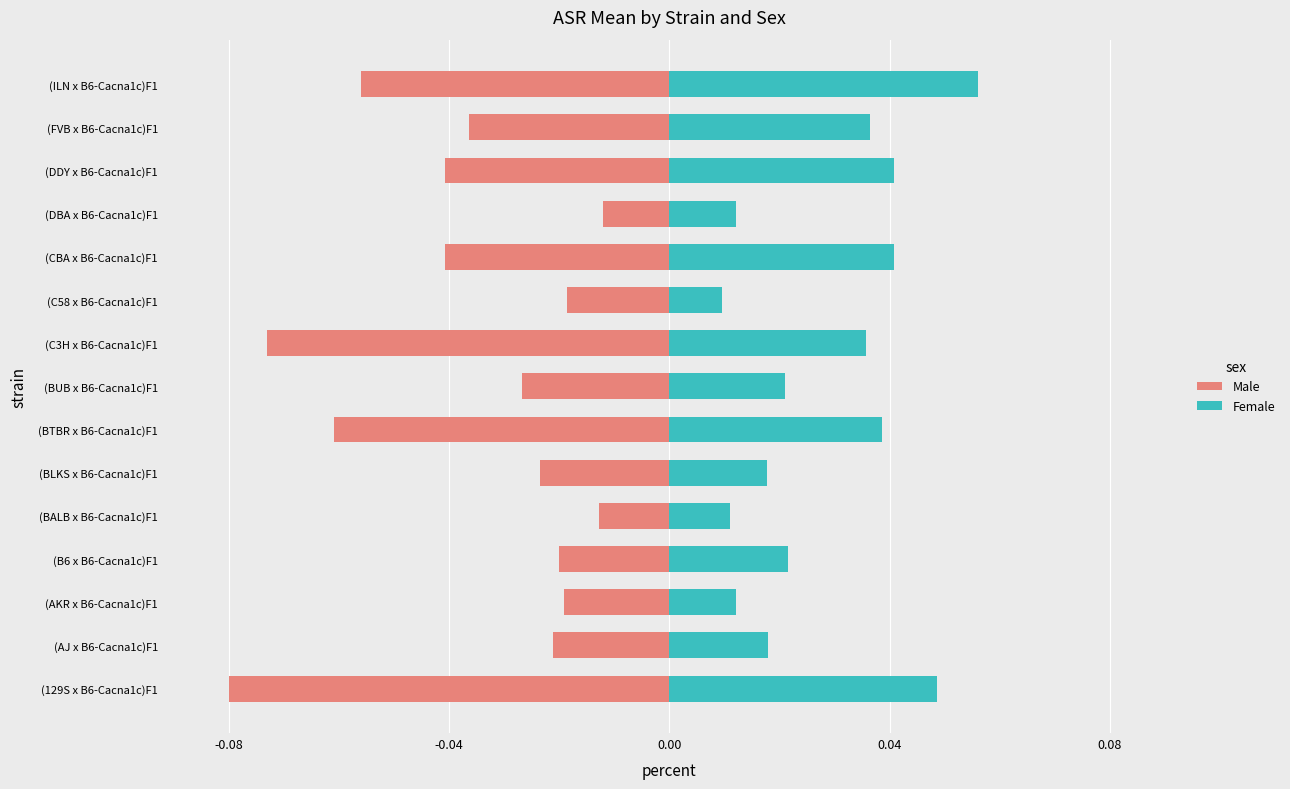

What is the smallest value displayed?

-0.1